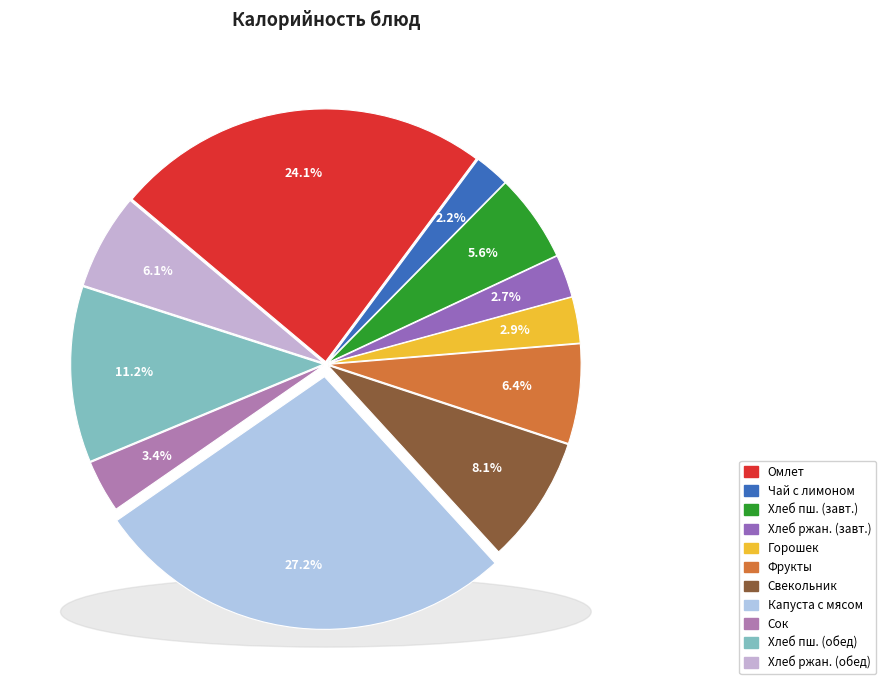

To the nearest percent, what is the difference between the Капуста тушеная с мясом and Горошек зеленый slice percentages?

24%